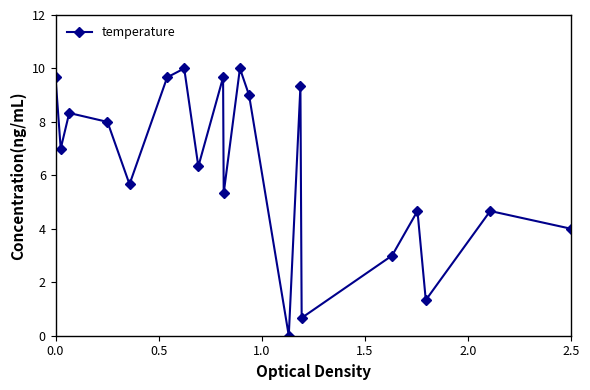

How many points are higher than both their immediate neighbors (excluding endpoints)?

7